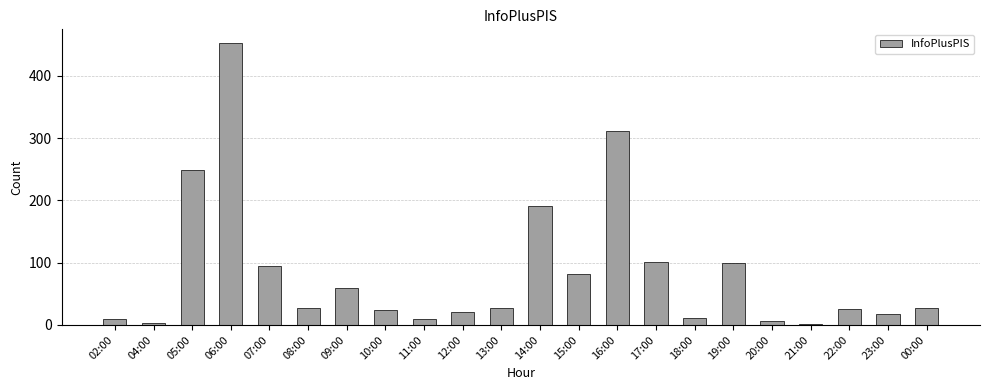

True or false: the data shows 25 at 22:00.

True